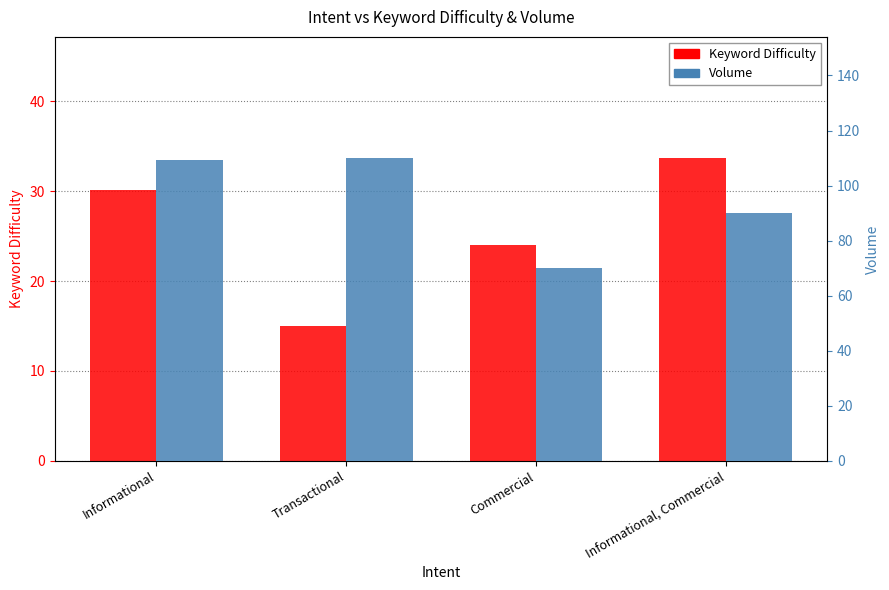

What is the difference between the maximum and second lowest values?

9.7